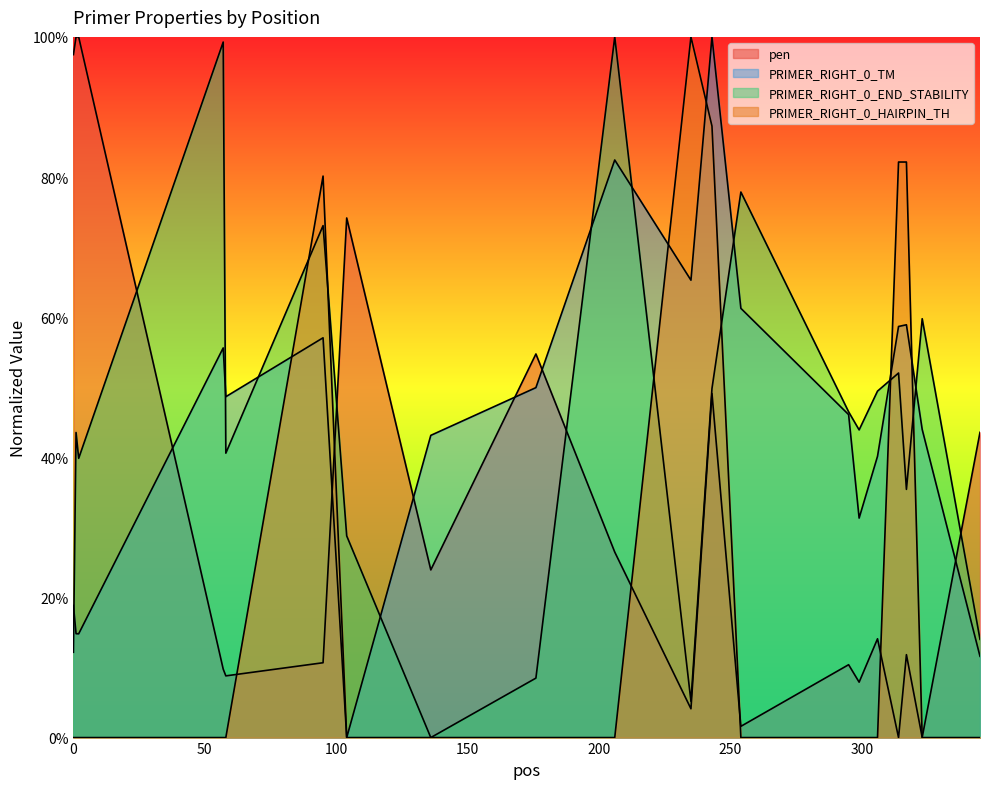

Between which two adjacent categories do PRIMER_RIGHT_0_TM and PRIMER_RIGHT_0_HAIRPIN_TH first intersect?

58 and 95